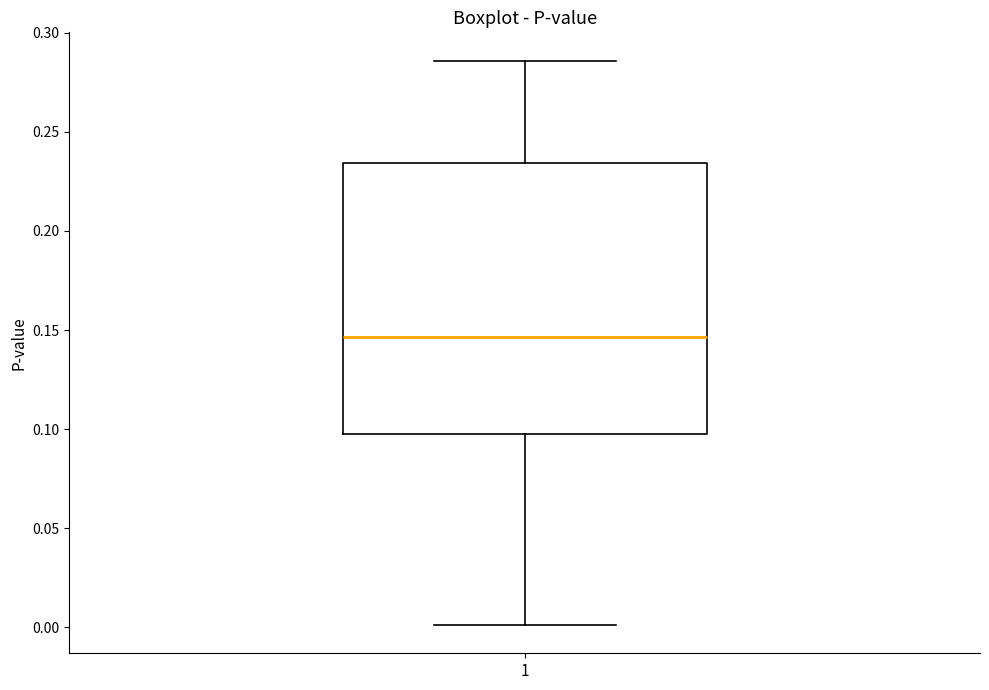

Where does the median line of the box at x = 1 sit on the y-axis? The values are not printed on the chart, so give them approximately, as read against the axis.

0.145